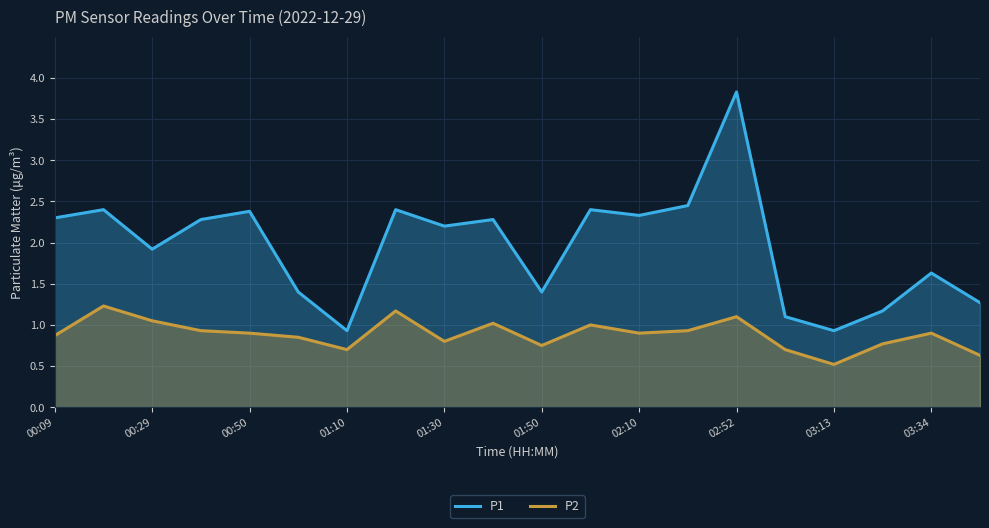

What is the difference between the highest and lowest values at 00:50?

1.5